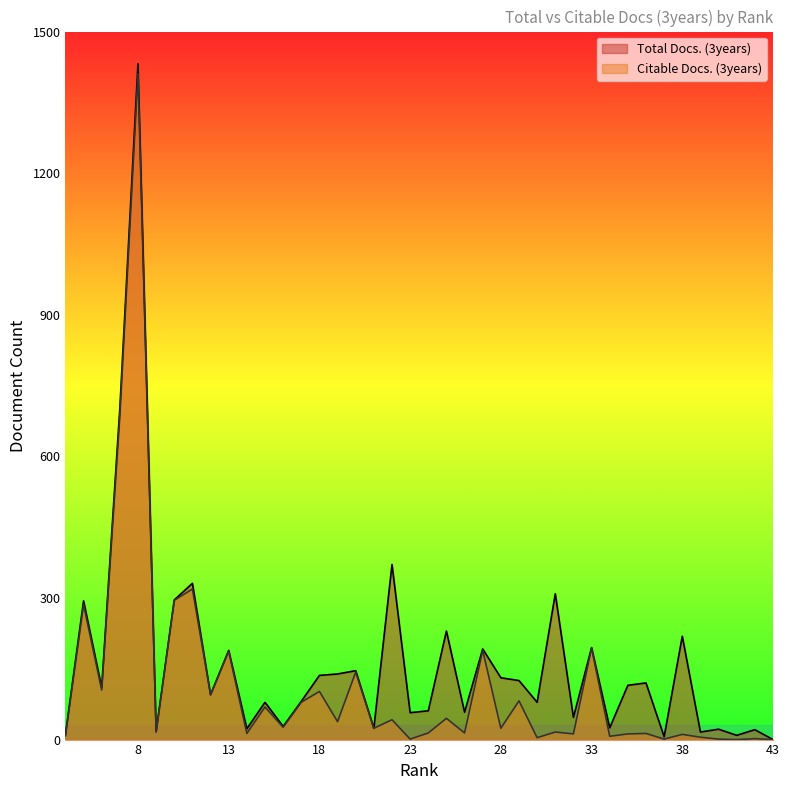

What is the sum of all Total Docs. (3years) values?

6540